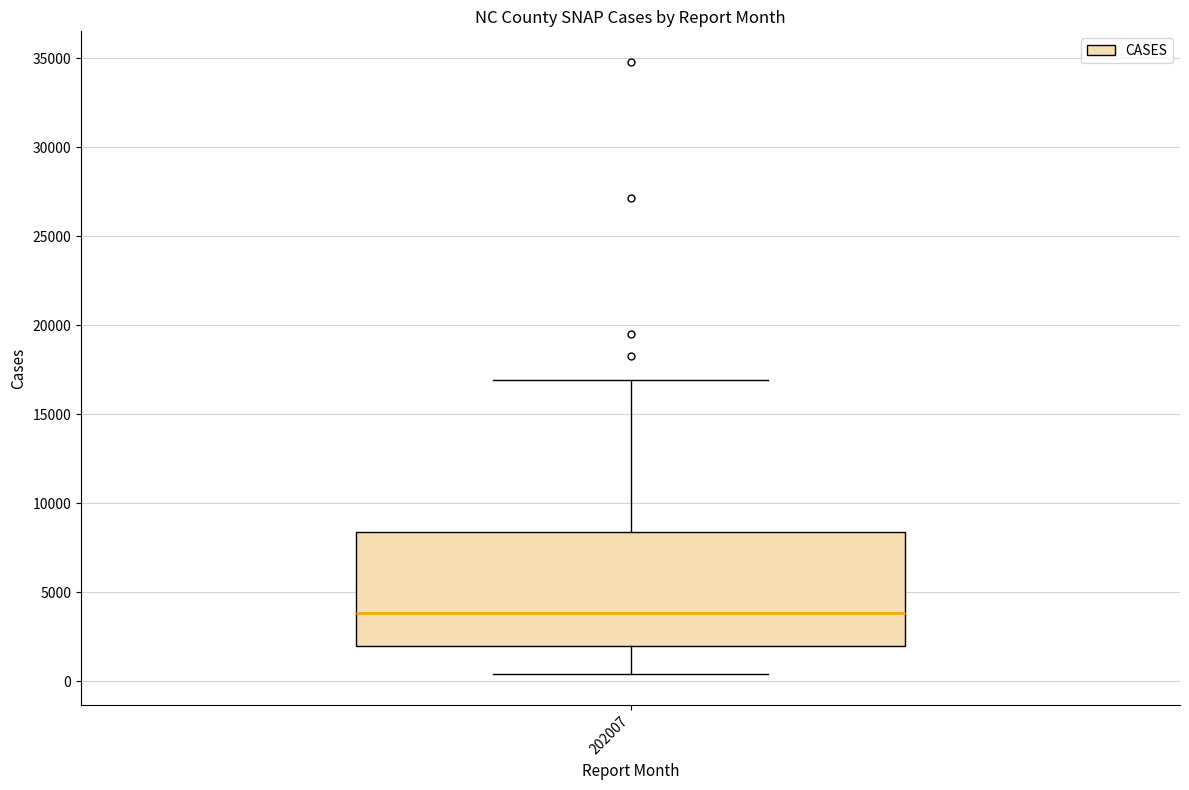

Read this box plot against the y-axis: the position of the median line, the range covered by the box, and the ends of both whiskers. The values are not printed on the chart, so give them approximately, as read against the axis.

median 4000, box 2000 to 8500, whiskers 500 to 17000